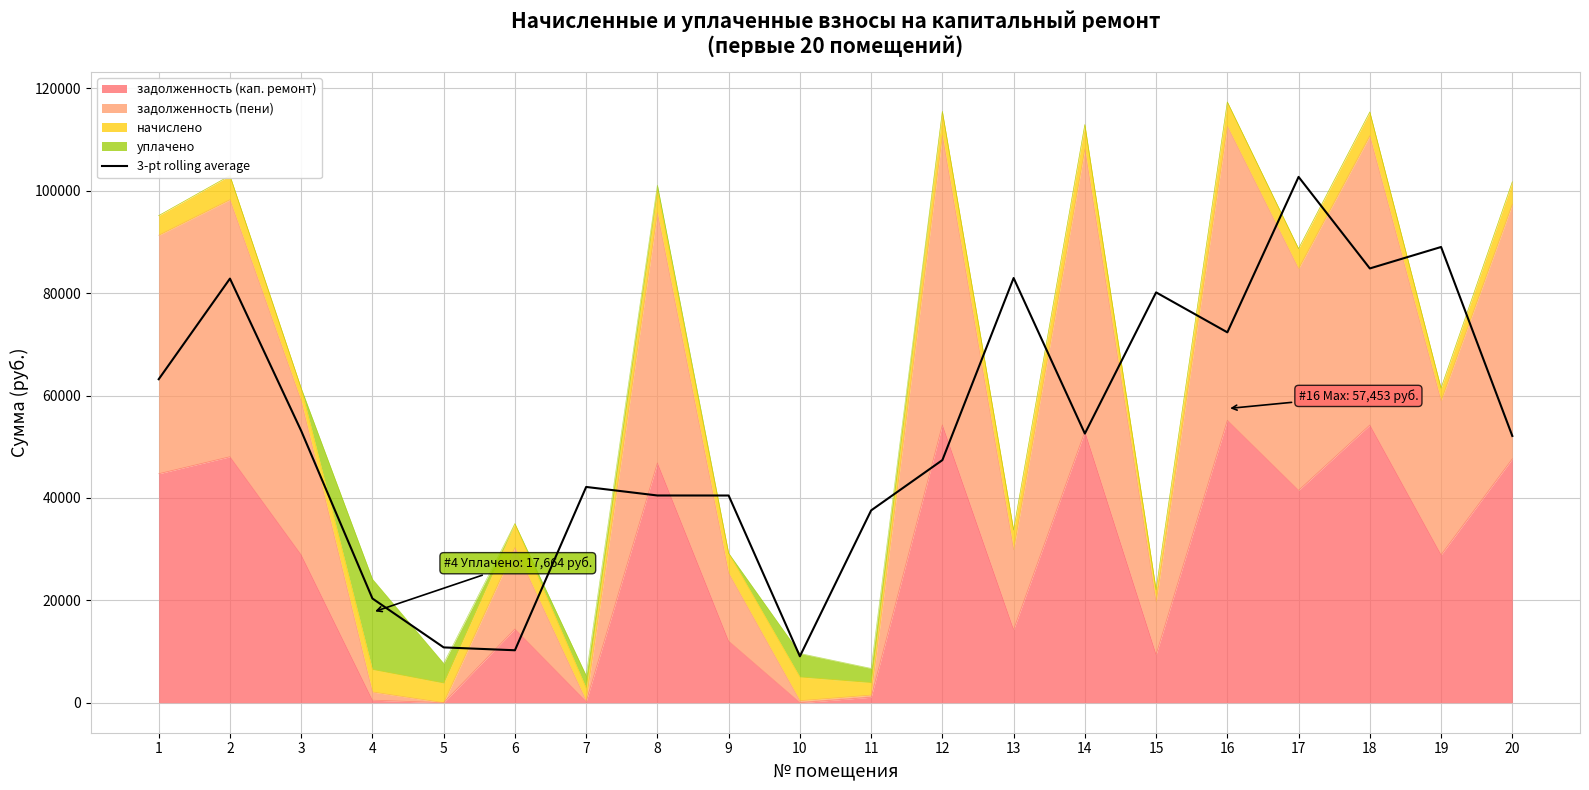

List the labels in order of value, largest first.

17, 19, 18, 13, 2, 15, 16, 1, 3, 14, 20, 12, 7, 8, 9, 11, 4, 5, 6, 10